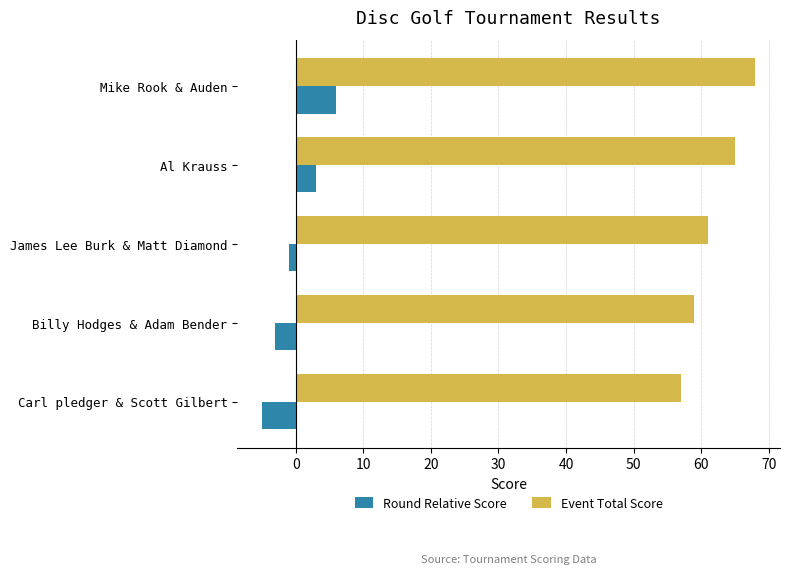

The value of Event Total Score at Billy Hodges & Adam Bender is 17. True or false?

False